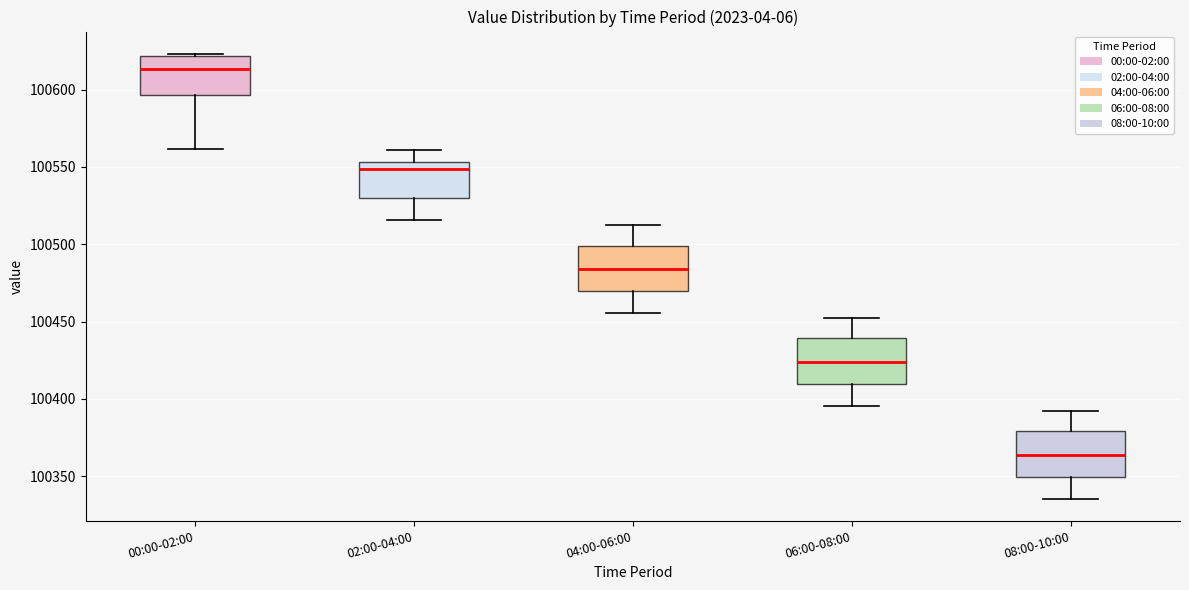

Which box has the highest median line?

00:00-02:00